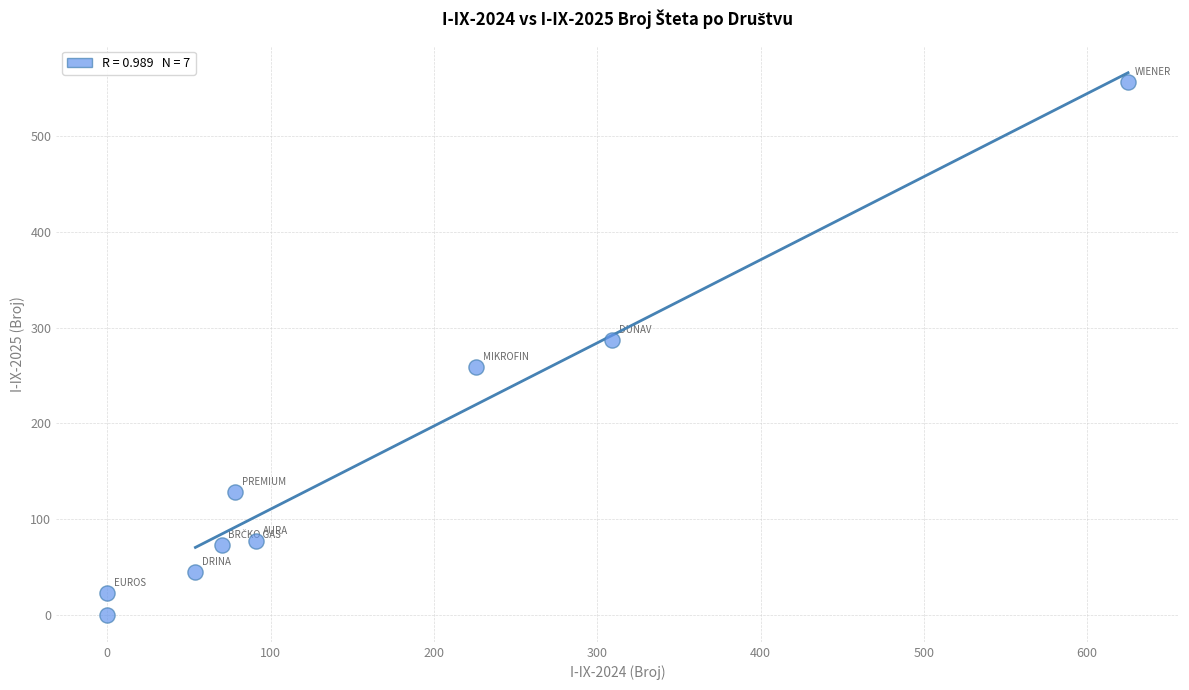

What is the range of X values (max minus min)?

625